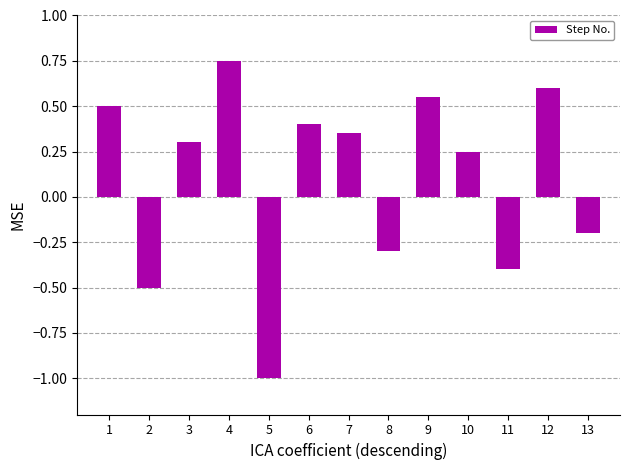

What is the sum of all values?

1.3